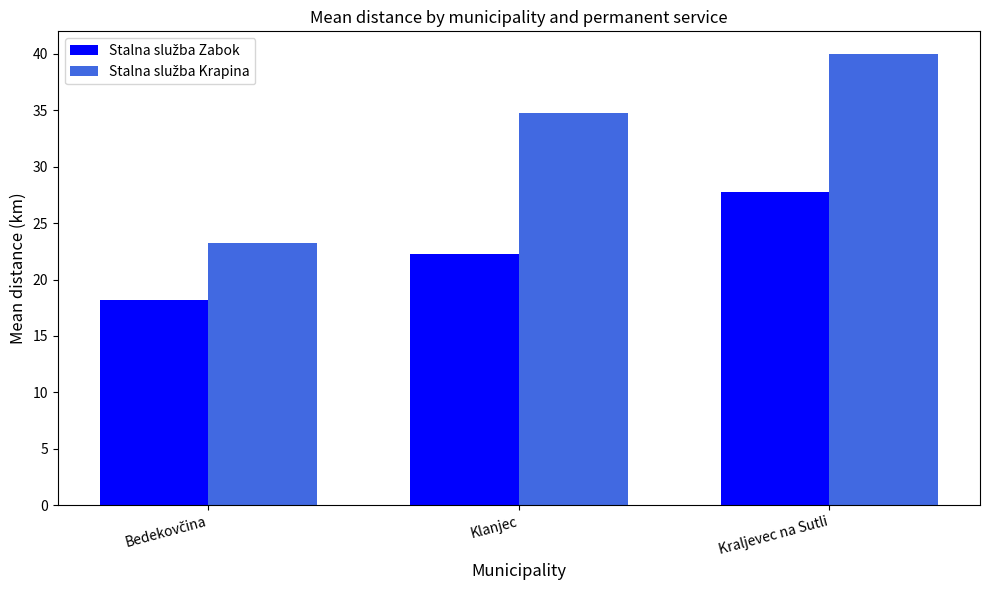

What is the greatest value displayed?

40.0